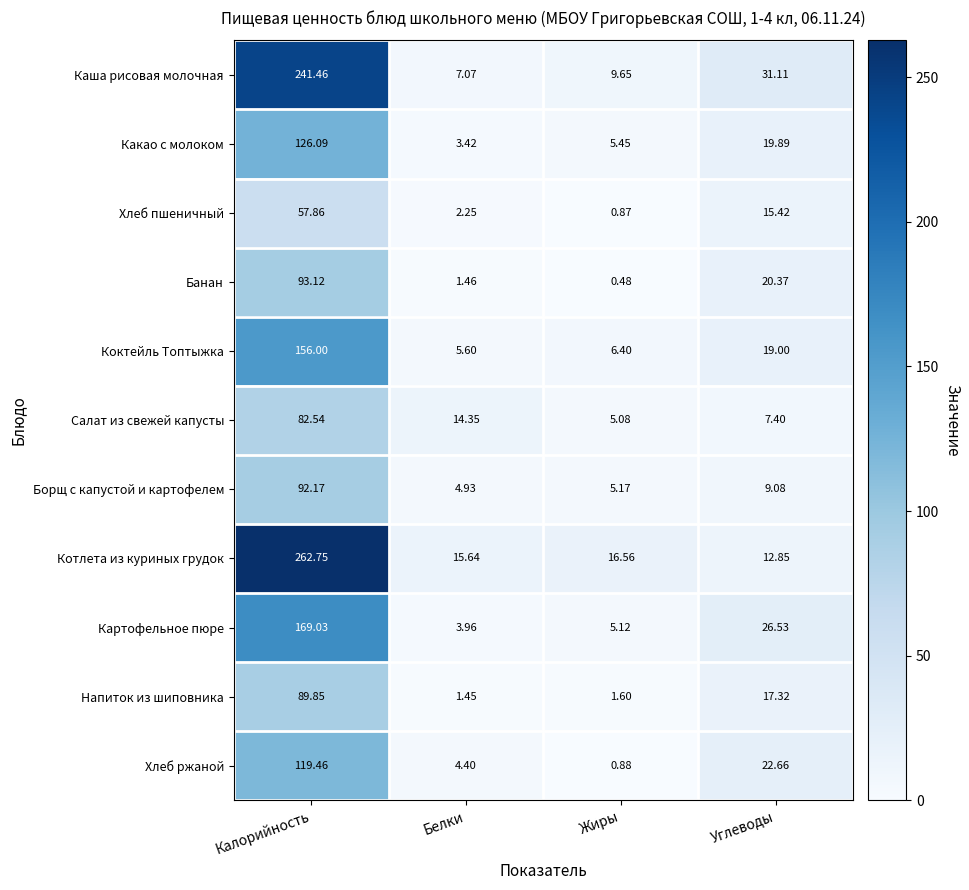

At Белки, list the series in order from largest to smallest.

Котлета из куриных грудок, Салат из свежей капусты, Каша рисовая молочная, Коктейль Топтыжка, Борщ с капустой и картофелем, Хлеб ржаной, Картофельное пюре, Какао с молоком, Хлеб пшеничный, Банан, Напиток из шиповника